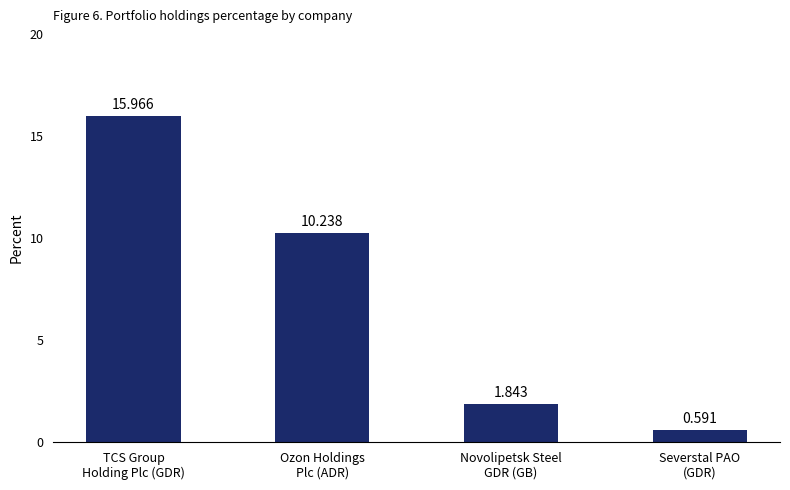

List the labels in order of value, smallest first.

Severstal PAO
(GDR), Novolipetsk Steel
GDR (GB), Ozon Holdings
Plc (ADR), TCS Group
Holding Plc (GDR)